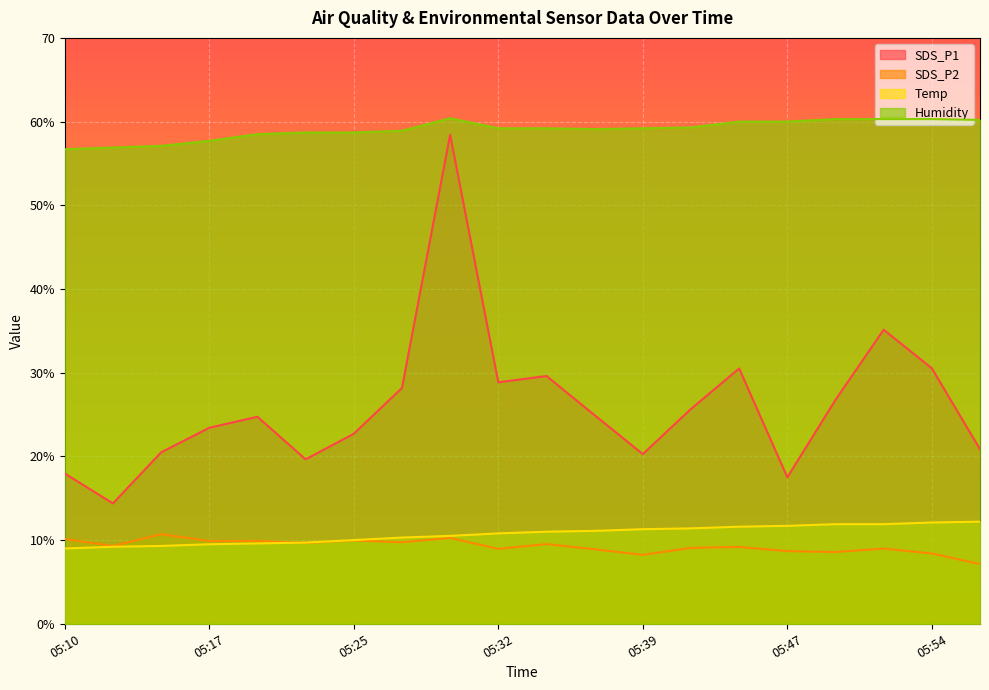

What is the difference between the Humidity values at 05:25 and 05:52?

1.6